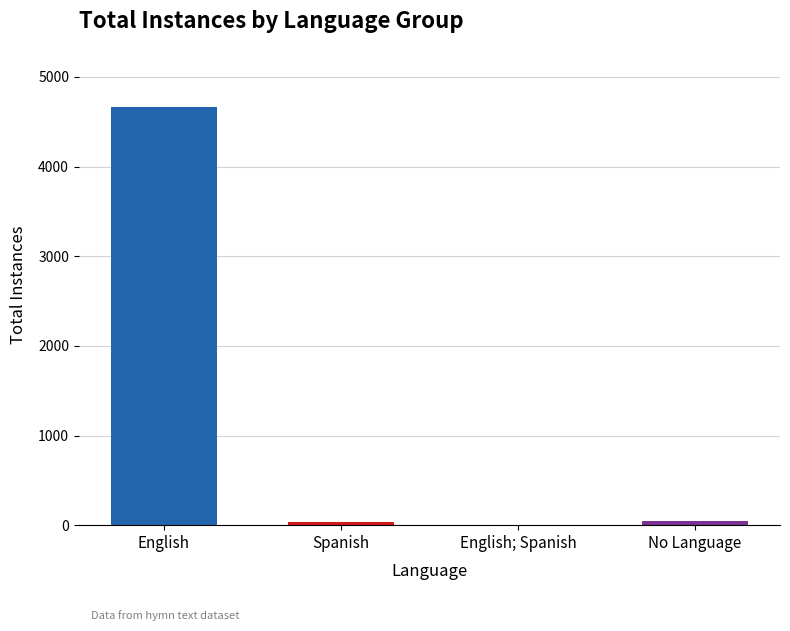

What is the sum of all values?

4753